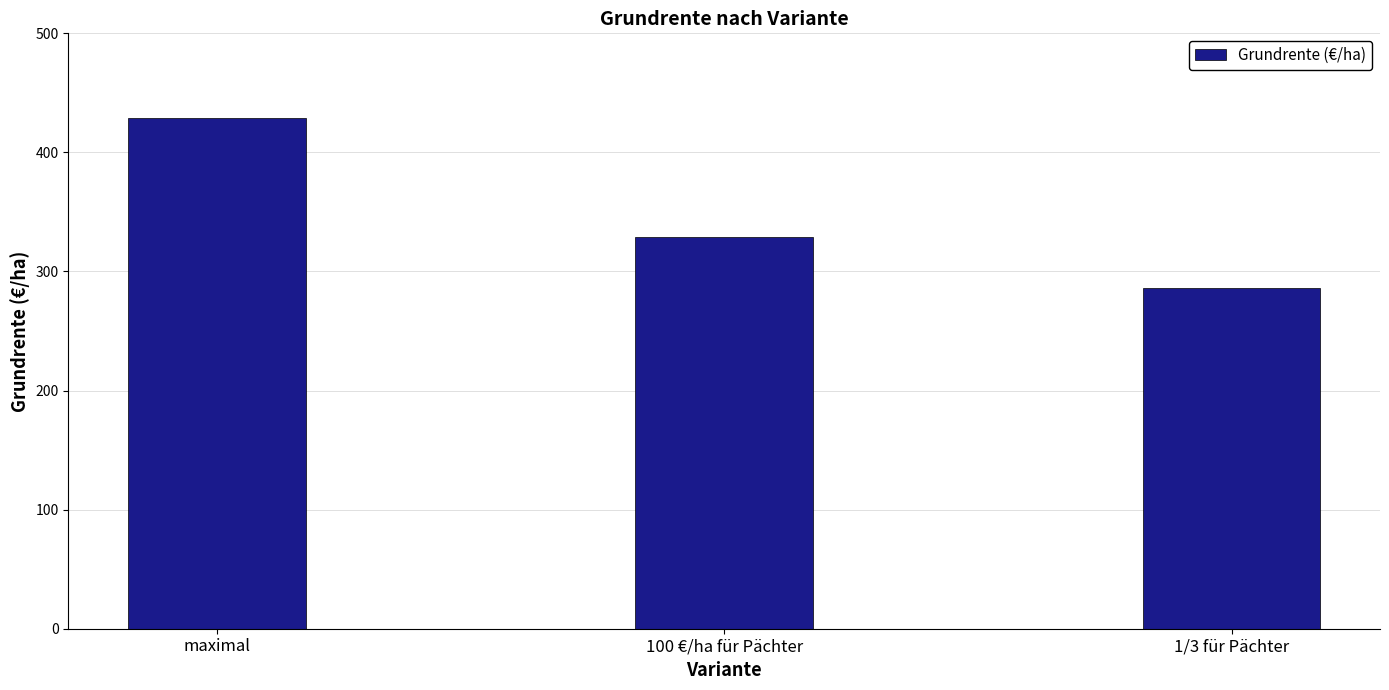

How many bars are there in total?

3